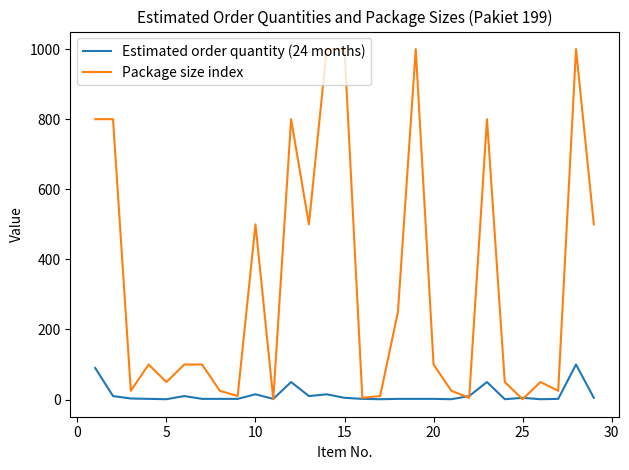

List the series in order of their overall mean, highest first.

Package size index, Estimated order quantity (24 months)